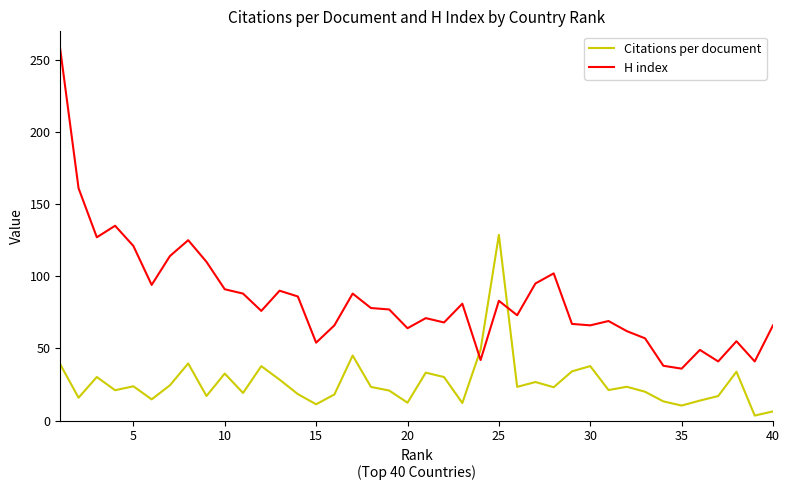

List the series in order of their overall mean, lowest first.

Citations per document, H index